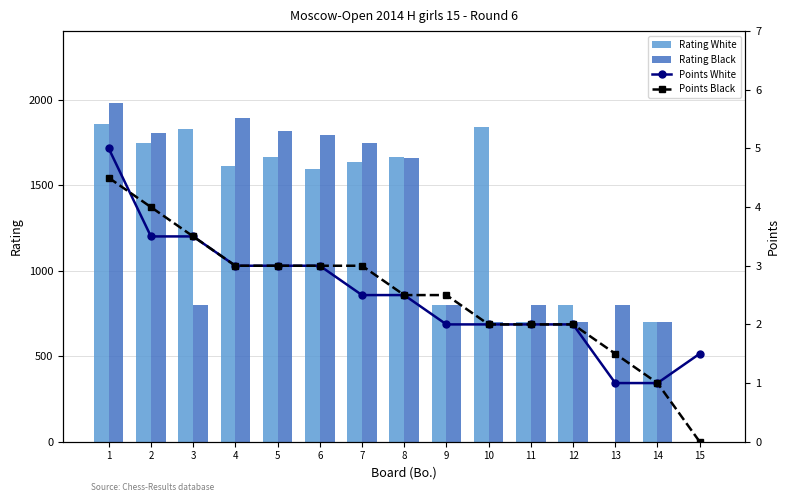

The value of Rating White at 2 is 1746.0. True or false?

True